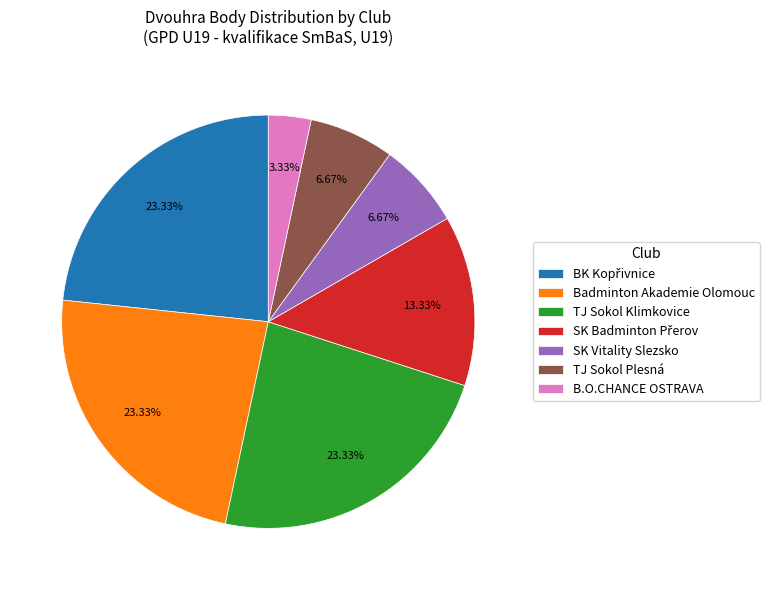

Do TJ Sokol Plesná and TJ Sokol Klimkovice together represent more than half of the pie?

No